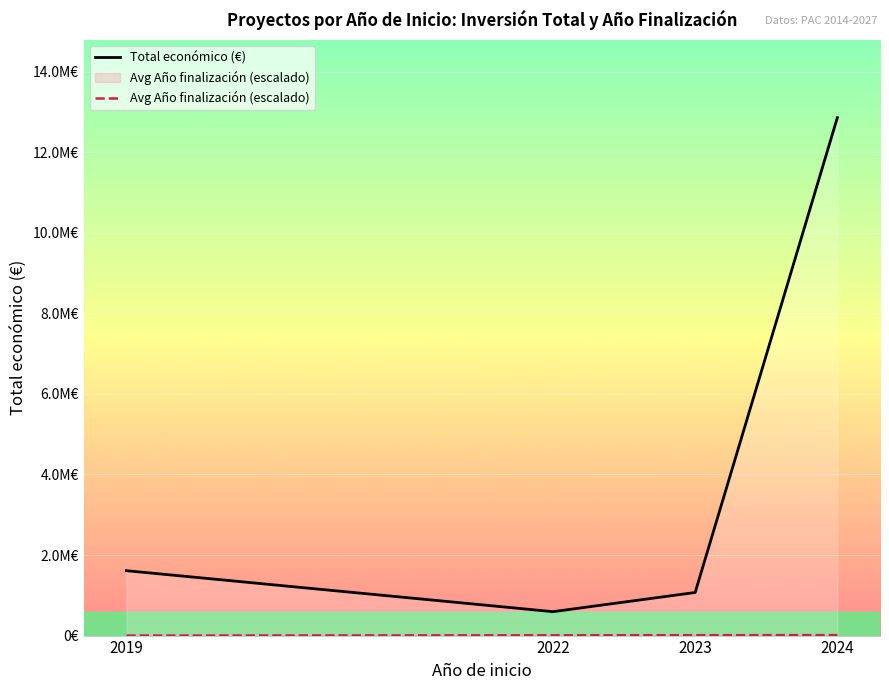

True or false: Total económico (€) and Avg Año finalización (escalado) intersect in this chart.

False